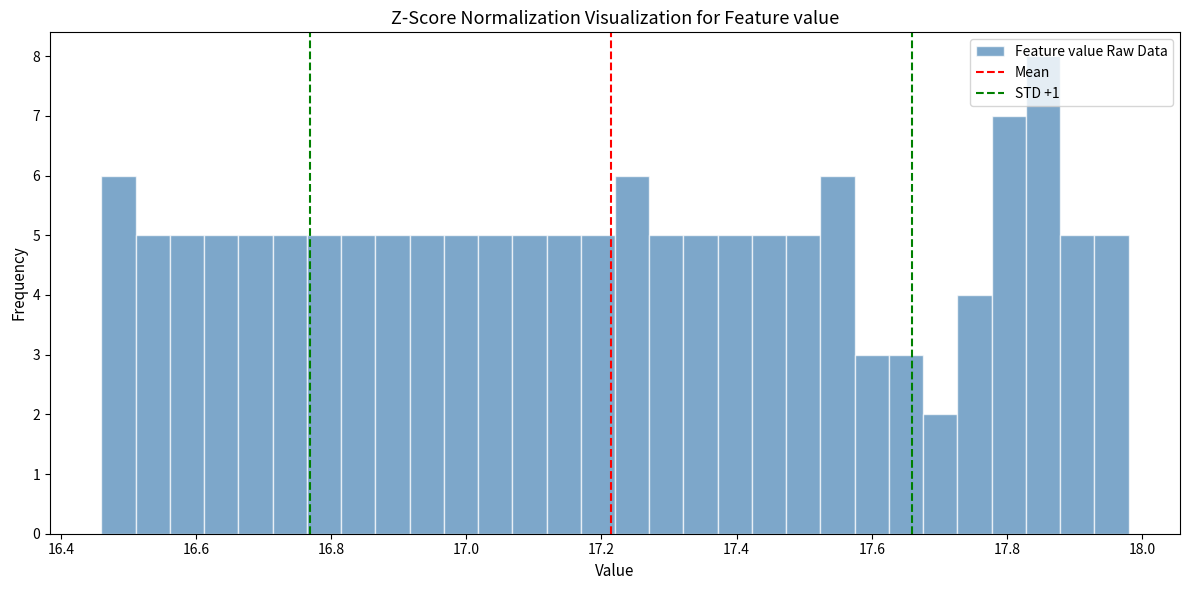

Read against the x-axis, roughly where is the centre of the tallest bar?

17.86